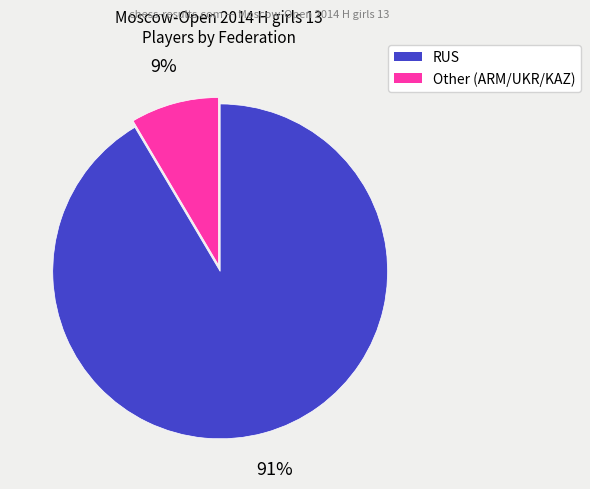

How many segments does this pie chart have?

2